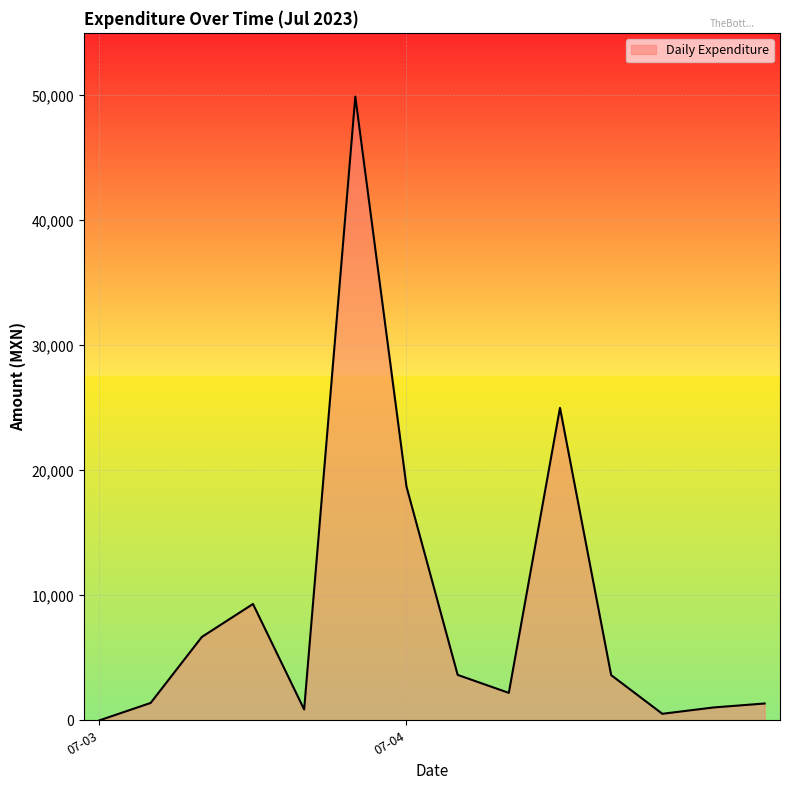

What is the maximum value shown in the chart?

49899.2